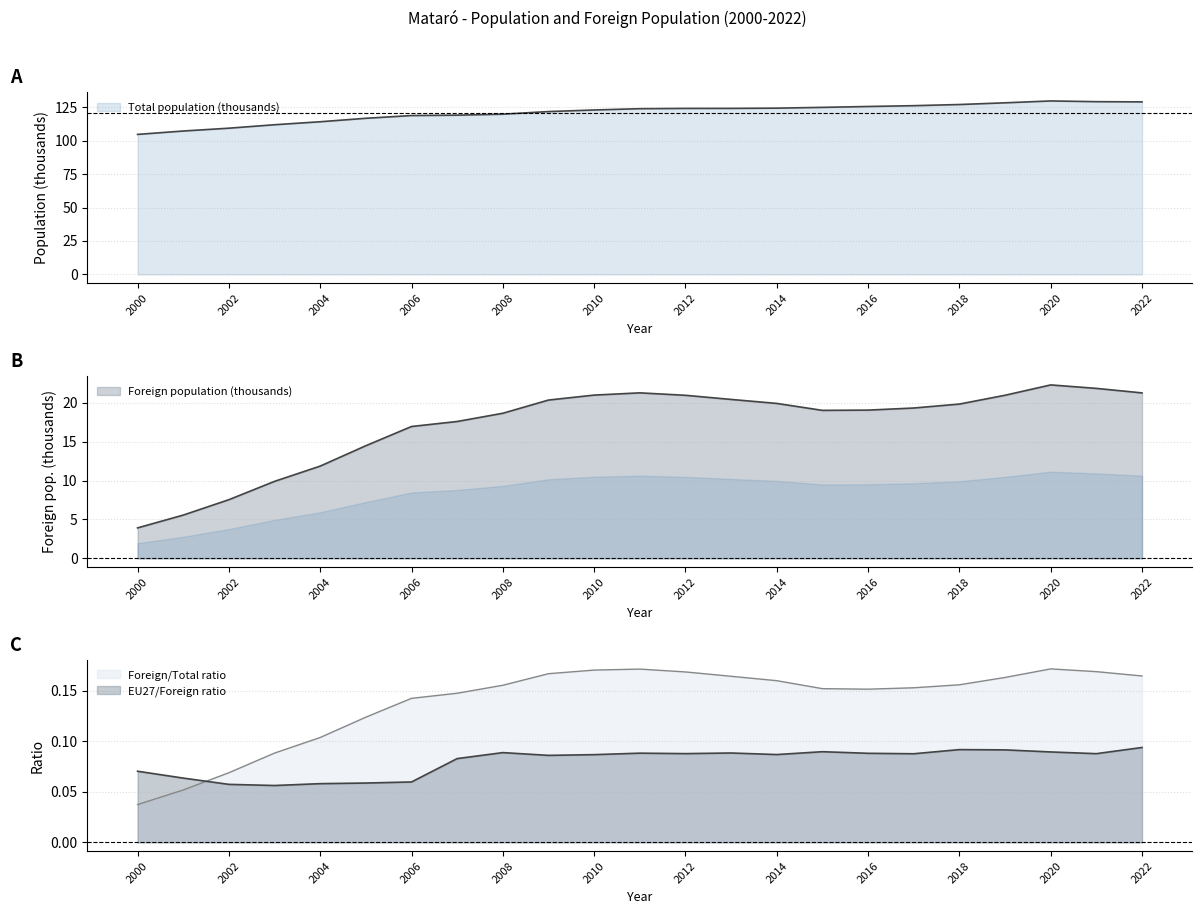

At which label is Total population closest to 117?

2005